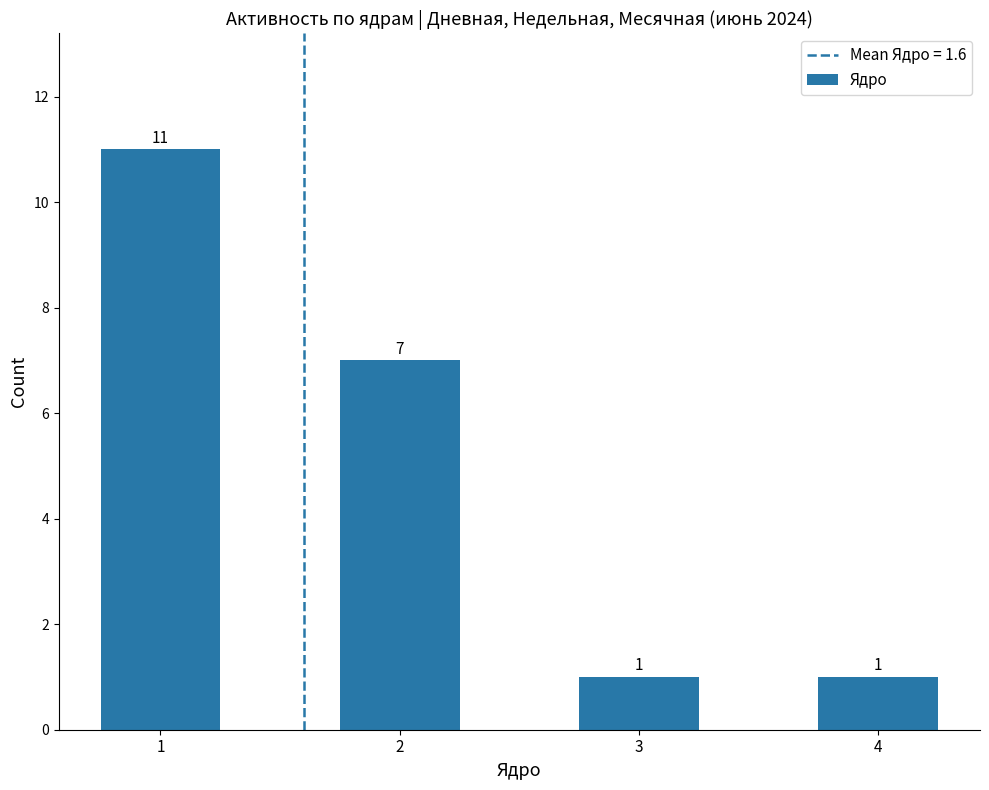

What is the value of the 4th bar from the left?

1